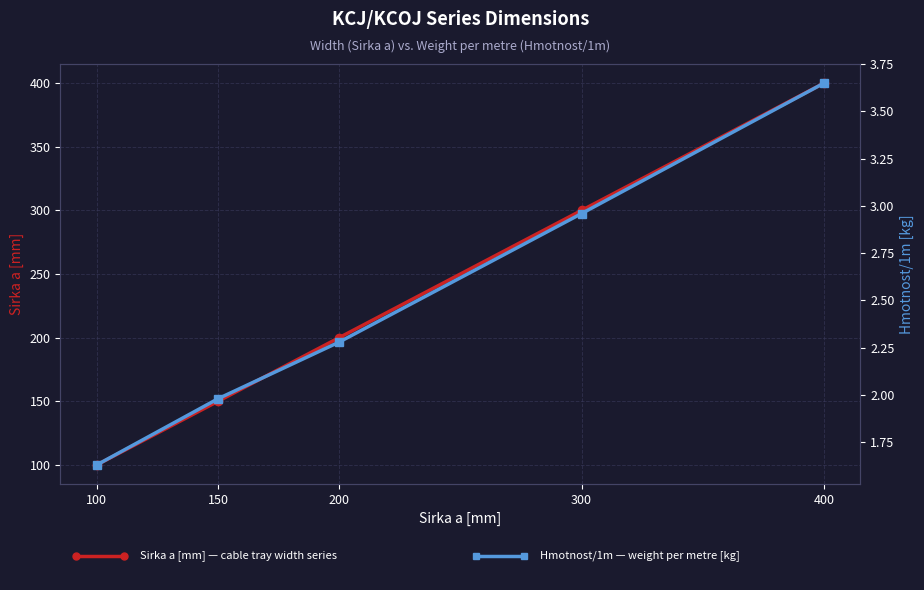

Reading right to left, transcribe all the data shown in this chart.

Sirka a [mm]: 400.0	300.0	200.0	150.0	100.0
Hmotnost/1m: 3.6	3.0	2.3	2.0	1.6